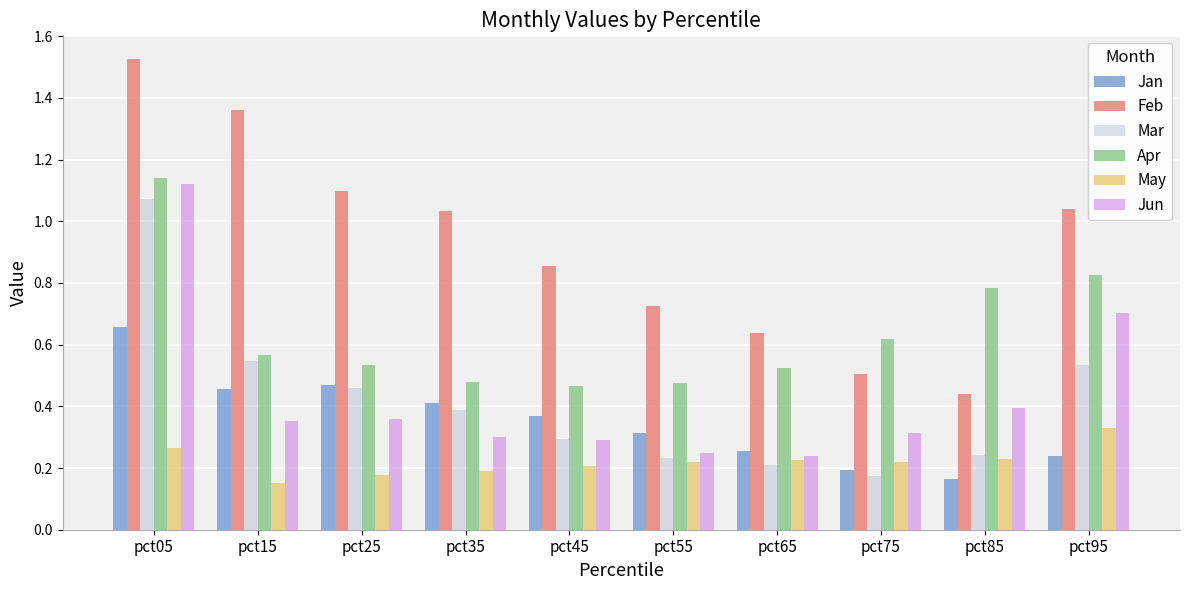

Between pct25 and pct45, which series saw the biggest shift?

Feb